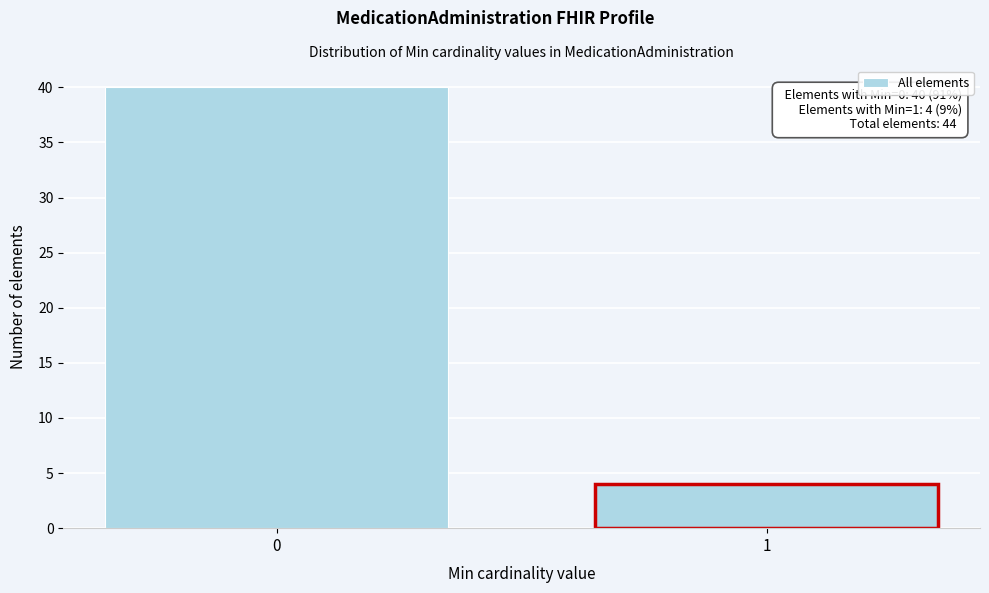

Reading left to right, list all the values displayed in this chart.

40	4